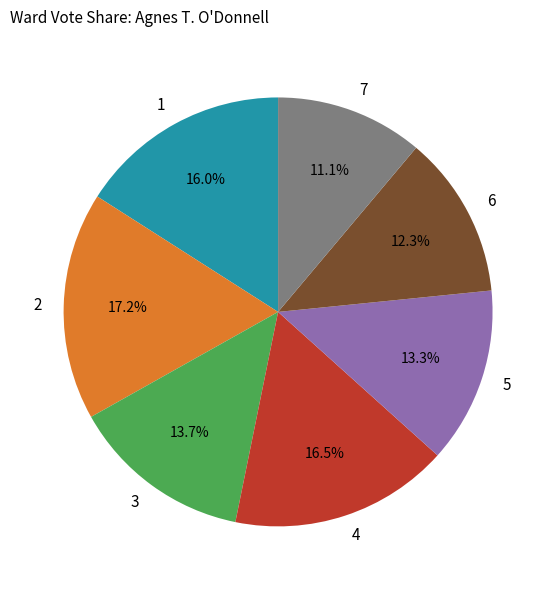

Which slice is the smallest?

7